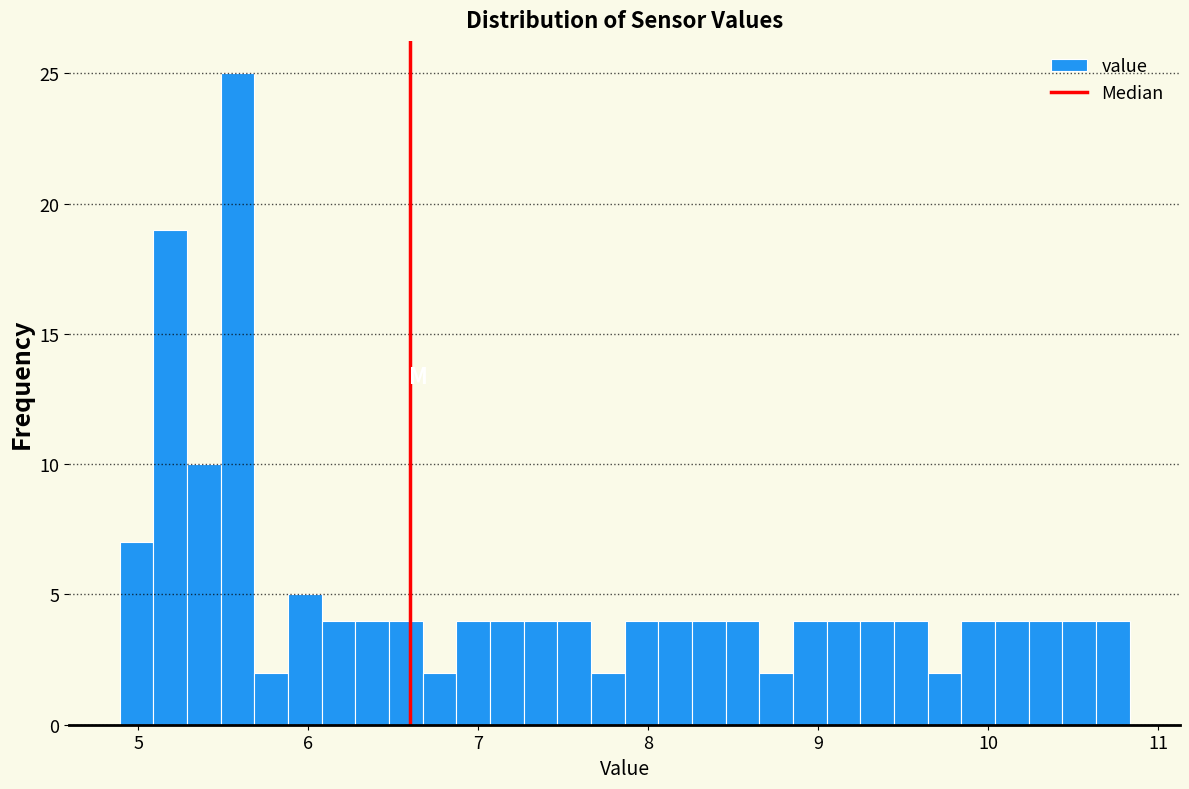

Read against the x-axis, roughly where is the centre of the tallest bar?

5.6